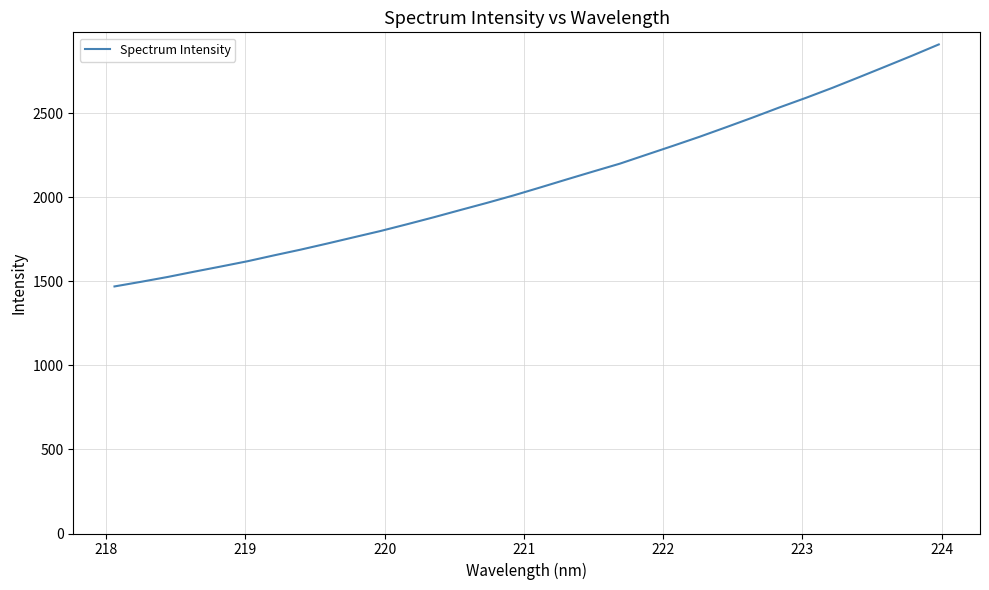

What is the smallest value displayed?

1469.2